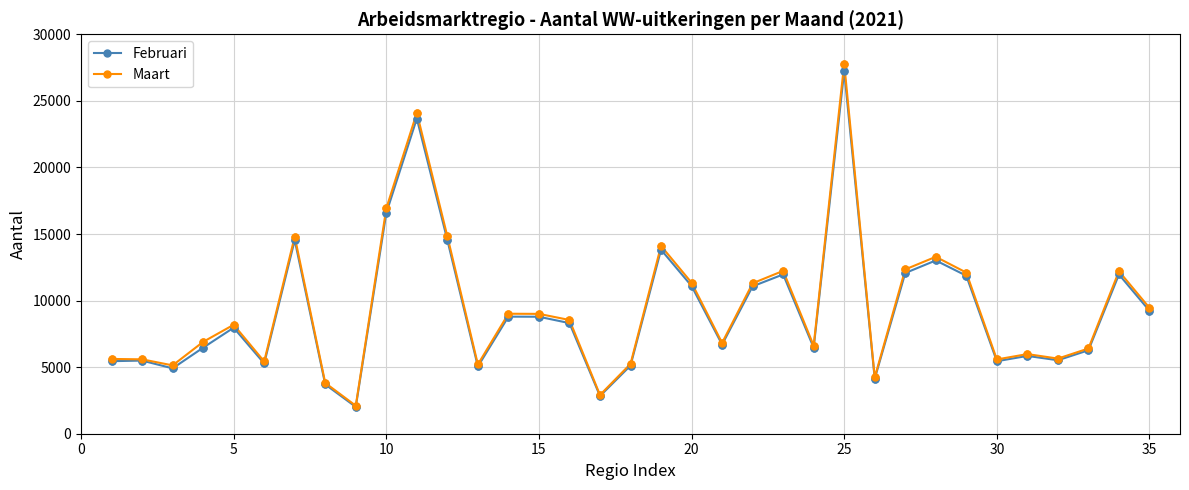

Which series has the largest range (max minus min)?

Maart